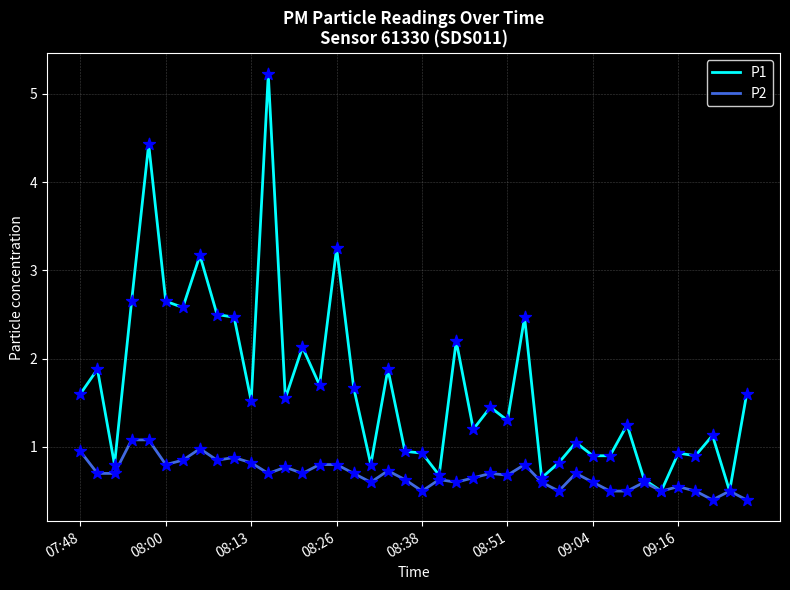

At how many categories does at least one series exceed 5?

1